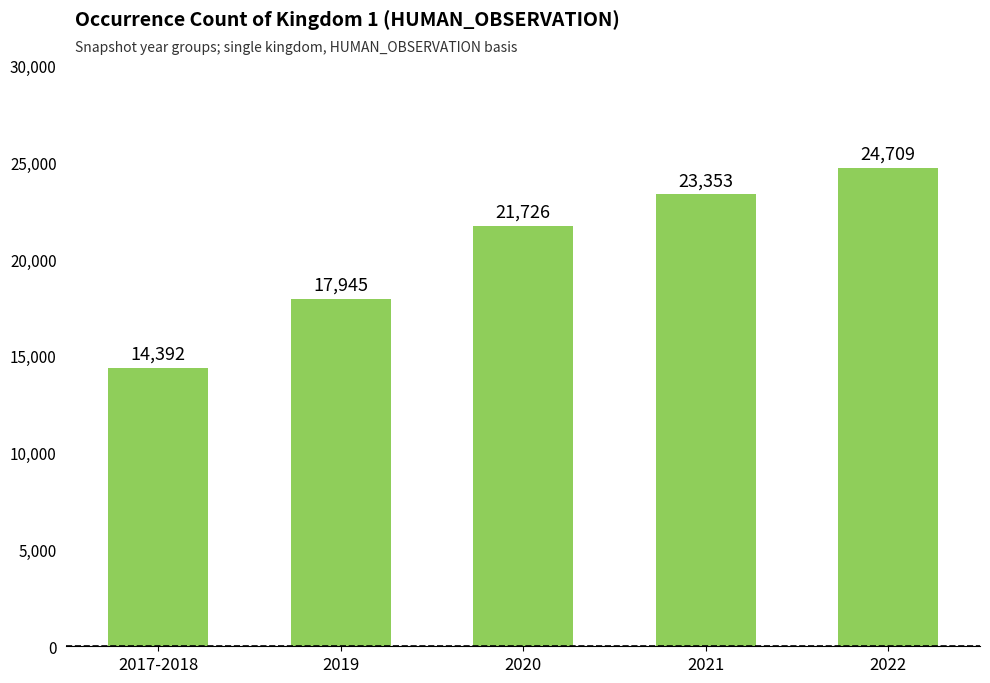

Read the value at 2017-2018, to the nearest 100.

14400